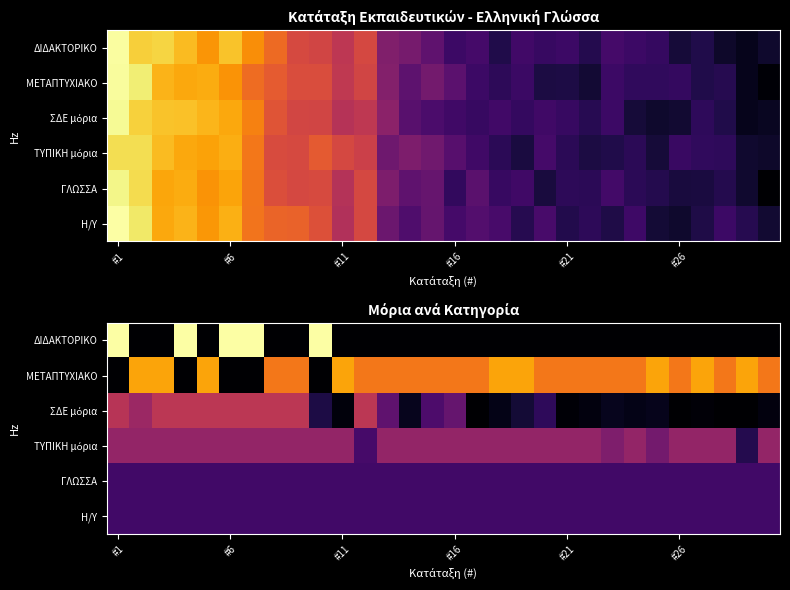

How many ΔΙΔΑΚΤΟΡΙΚΟ values are between 0 and 1?

25